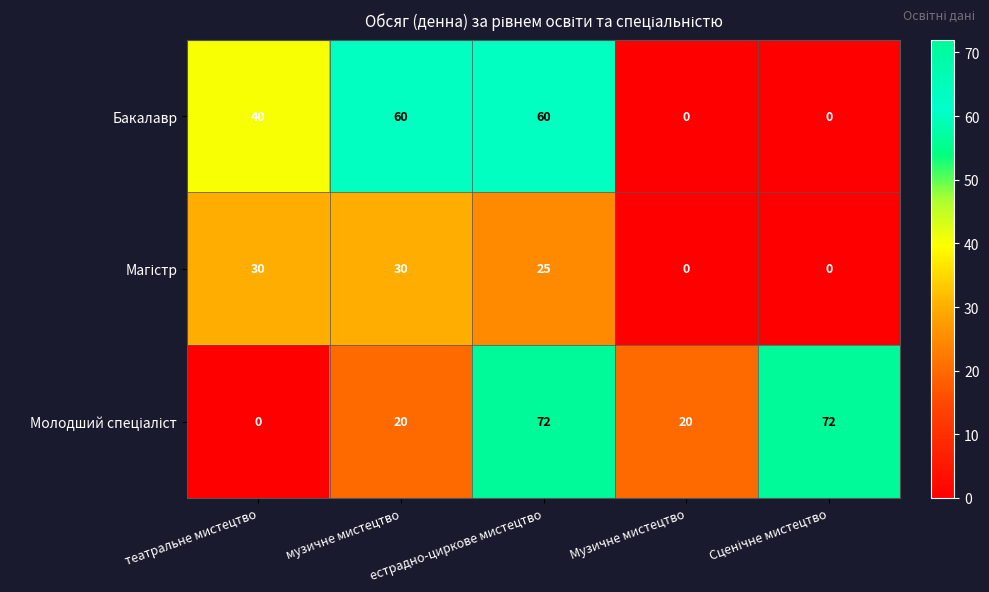

The Бакалавр series shows -38 at Музичне мистецтво. True or false?

False